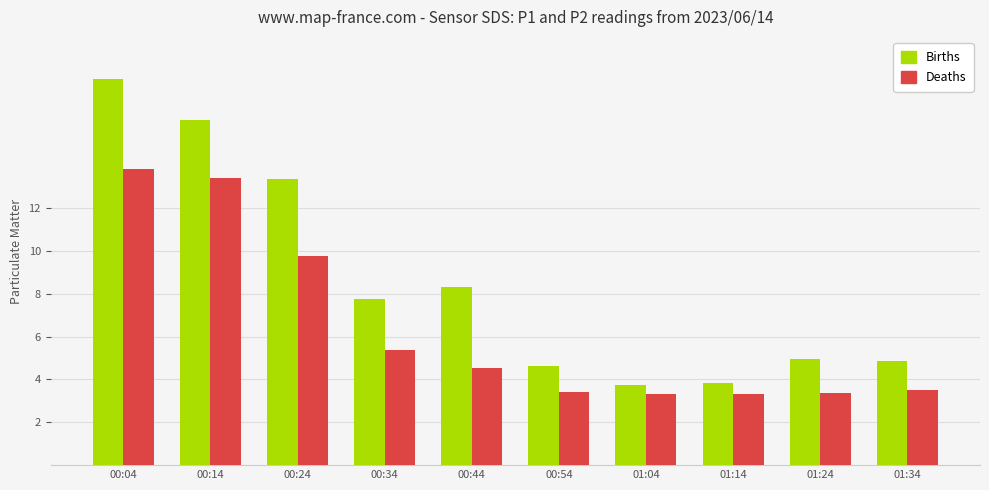

What is the sum of the Deaths values at 00:44 and 01:14?

7.9